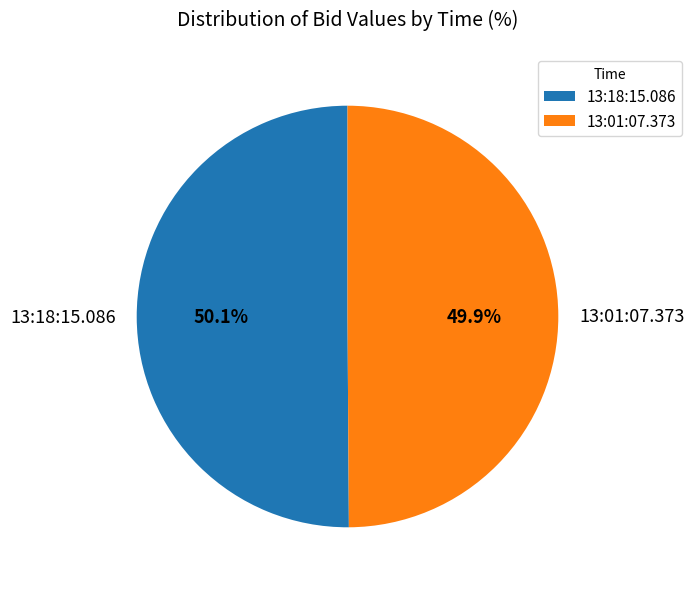

What percentage is the 13:18:15.086 slice, to the nearest percent?

50%